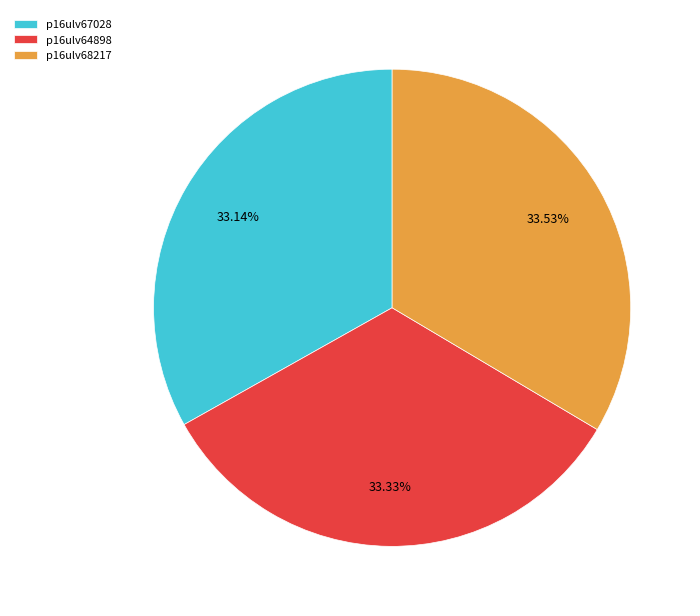

How many segments does this pie chart have?

3